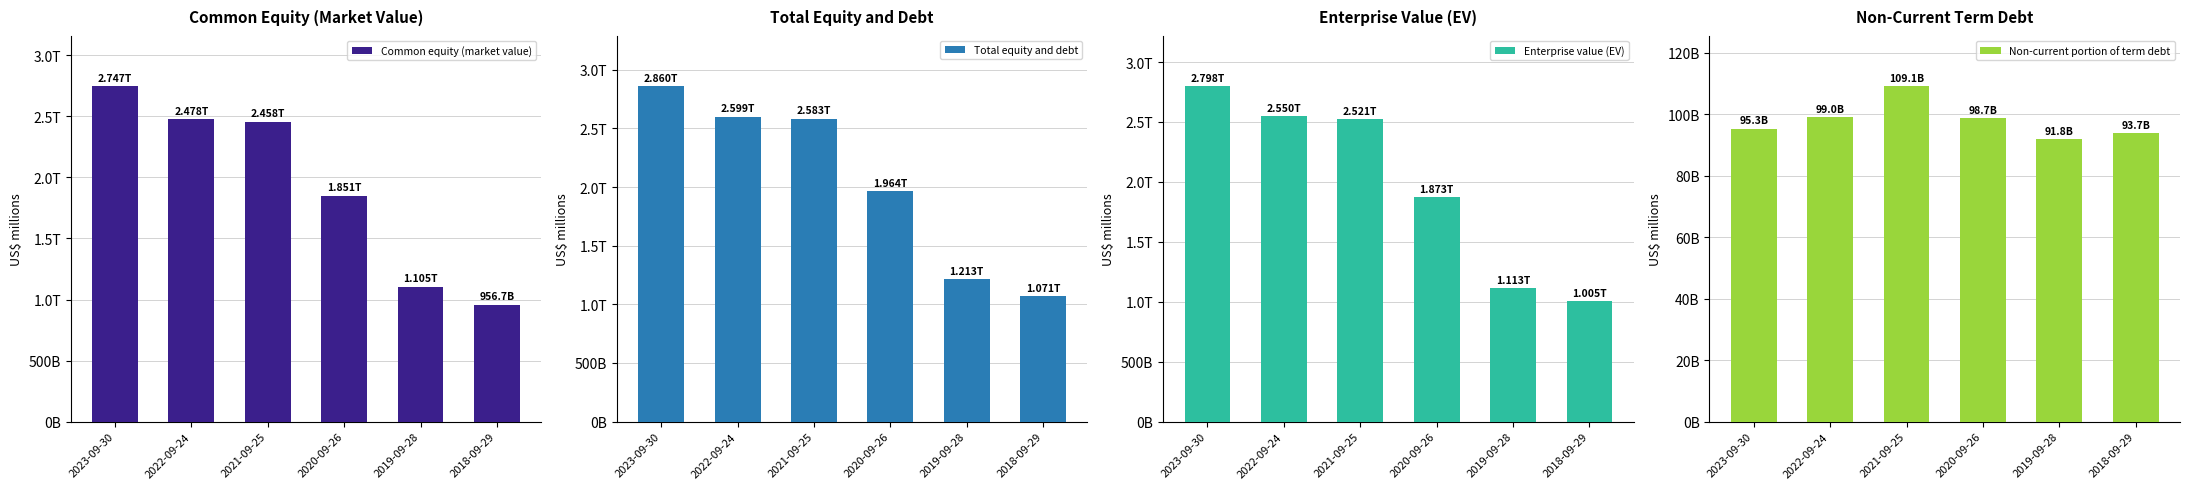

What is the difference between the Total equity and debt values at 2018-09-29 and 2019-09-28?

142199